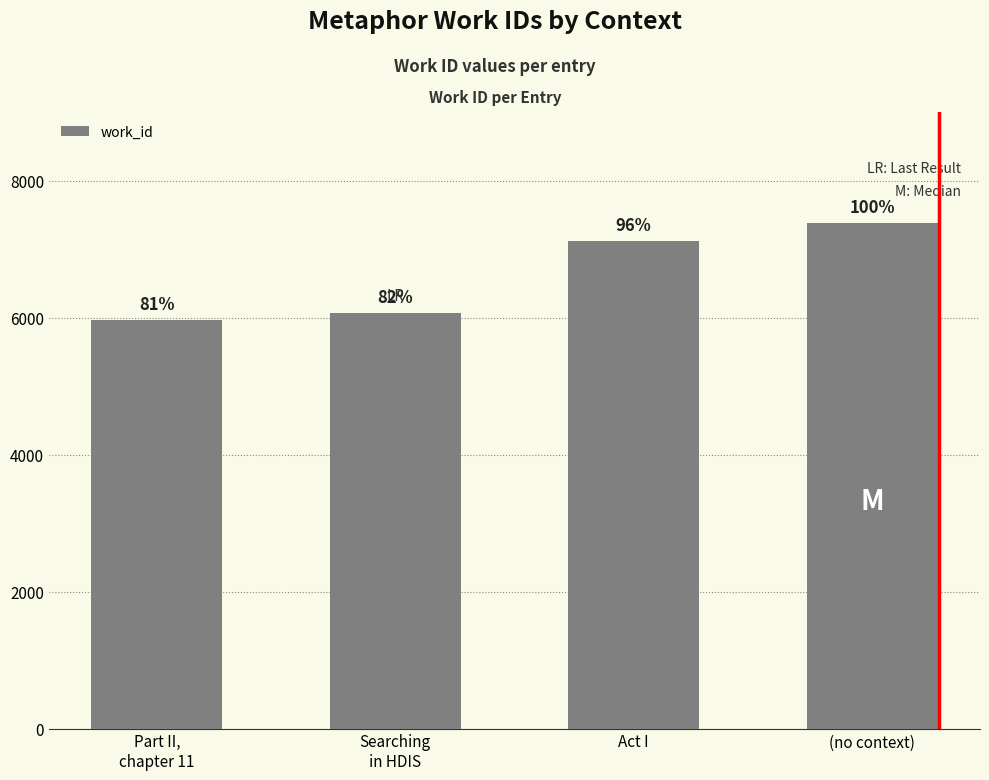

Reading left to right, transcribe all the data shown in this chart.

5960	6071	7120	7382